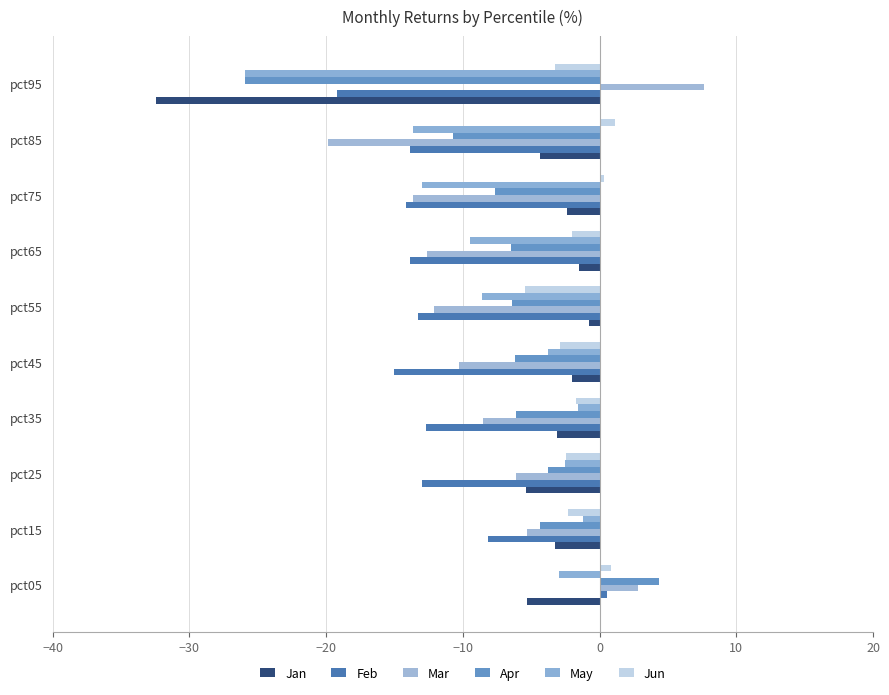

How many values in Apr are above zero?

1